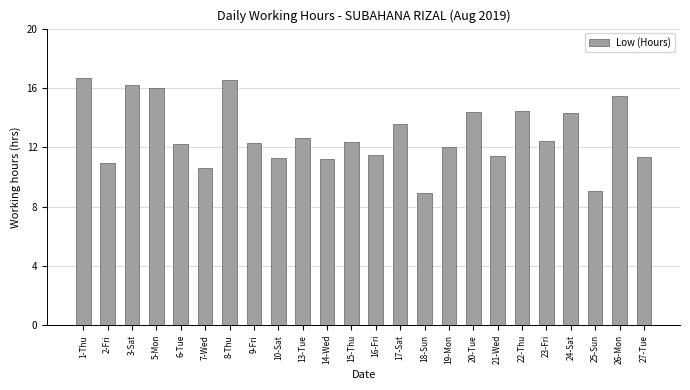

What is the value of the 24th bar from the left?

11.3